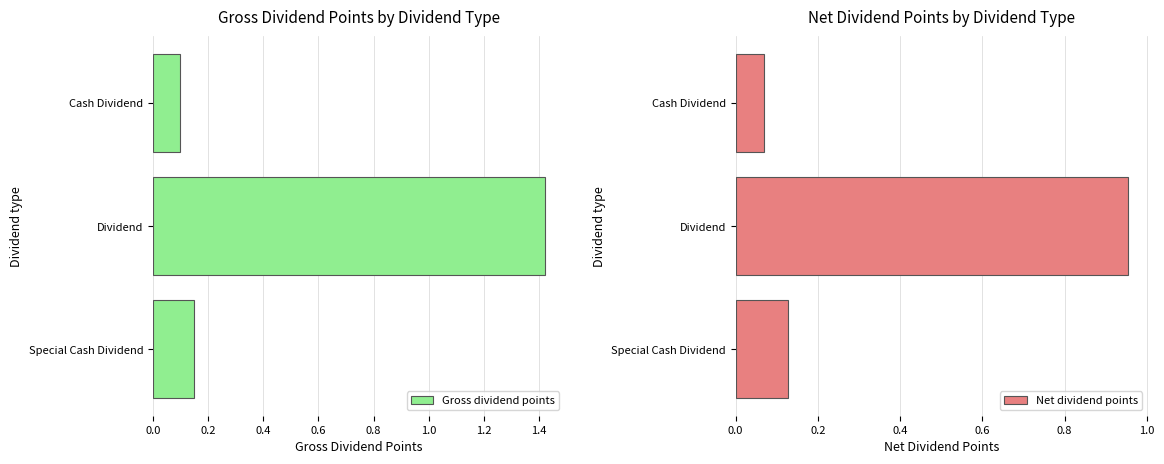

What is the average value of the Net dividend points series?

0.4